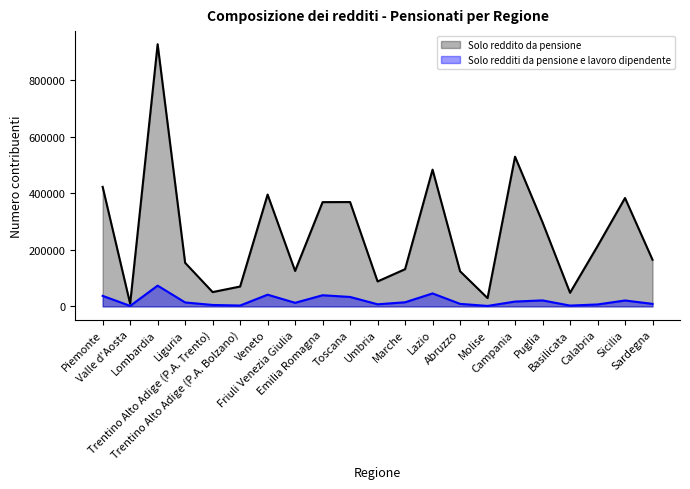

What is the difference between the maximum and minimum values in the Solo reddito da pensione series?

917799